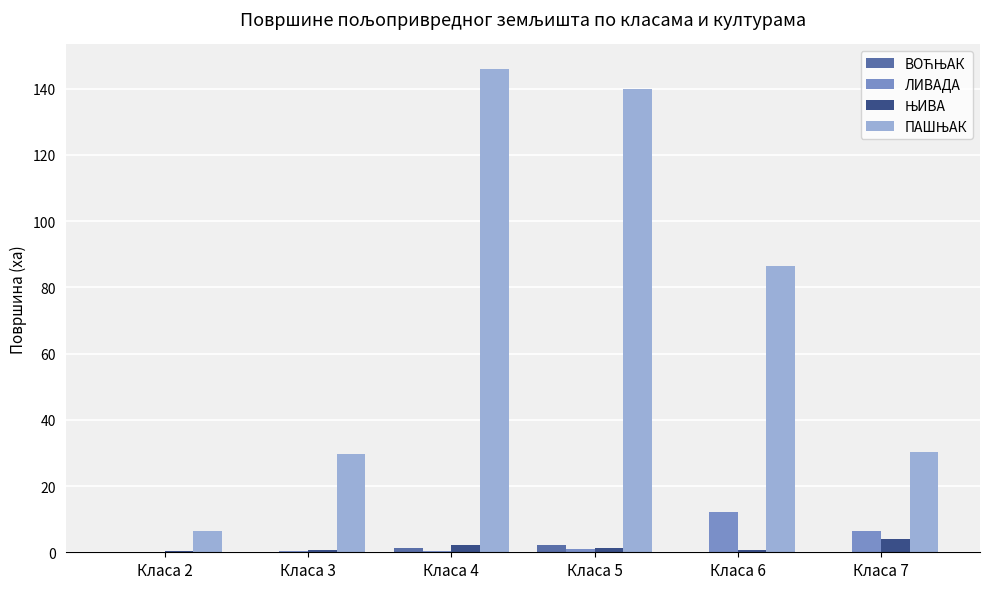

Which category has the highest value in the ЛИВАДА series?

Класа 6